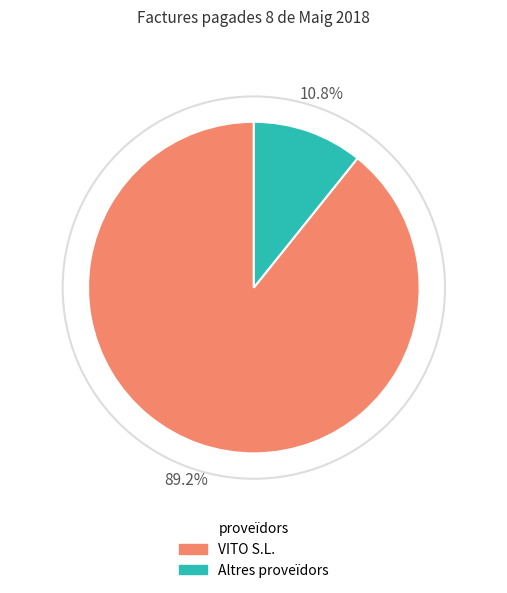

Is VITO S.L. the majority of the pie?

Yes